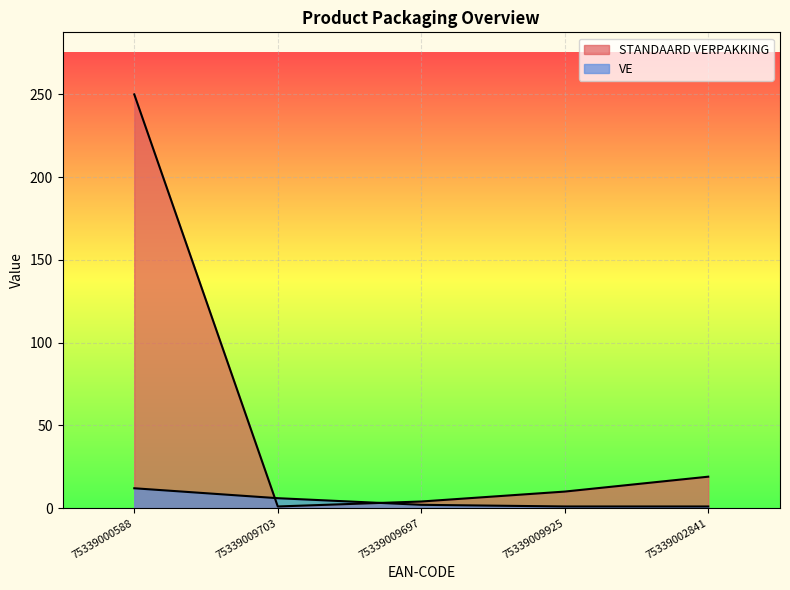

The value of VE at 75339009703 is 6. True or false?

True